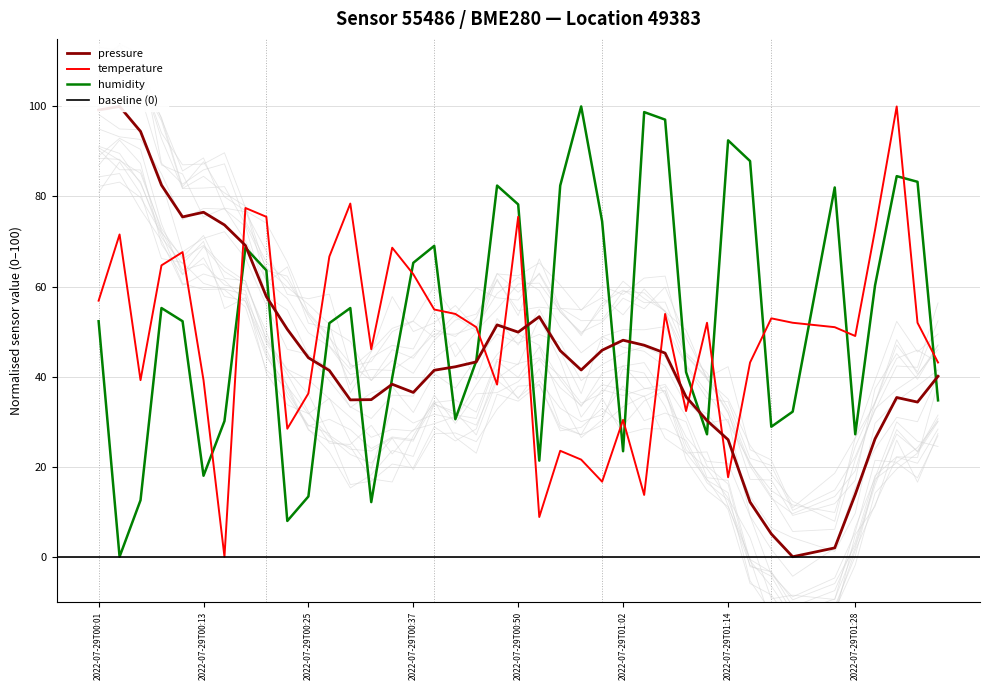

What value does the temperature series have at 2022-07-29T01:21:40?

52.0